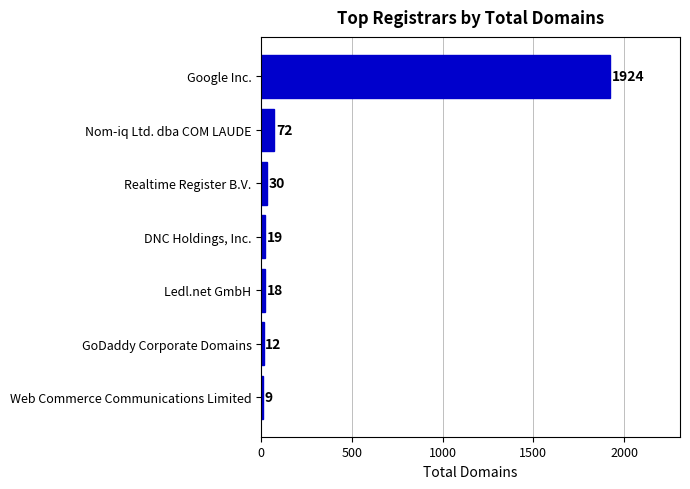

Rank the categories by value from highest to lowest.

Google Inc., Nom-iq Ltd. dba COM LAUDE, Realtime Register B.V., DNC Holdings, Inc., Ledl.net GmbH, GoDaddy Corporate Domains, Web Commerce Communications Limited